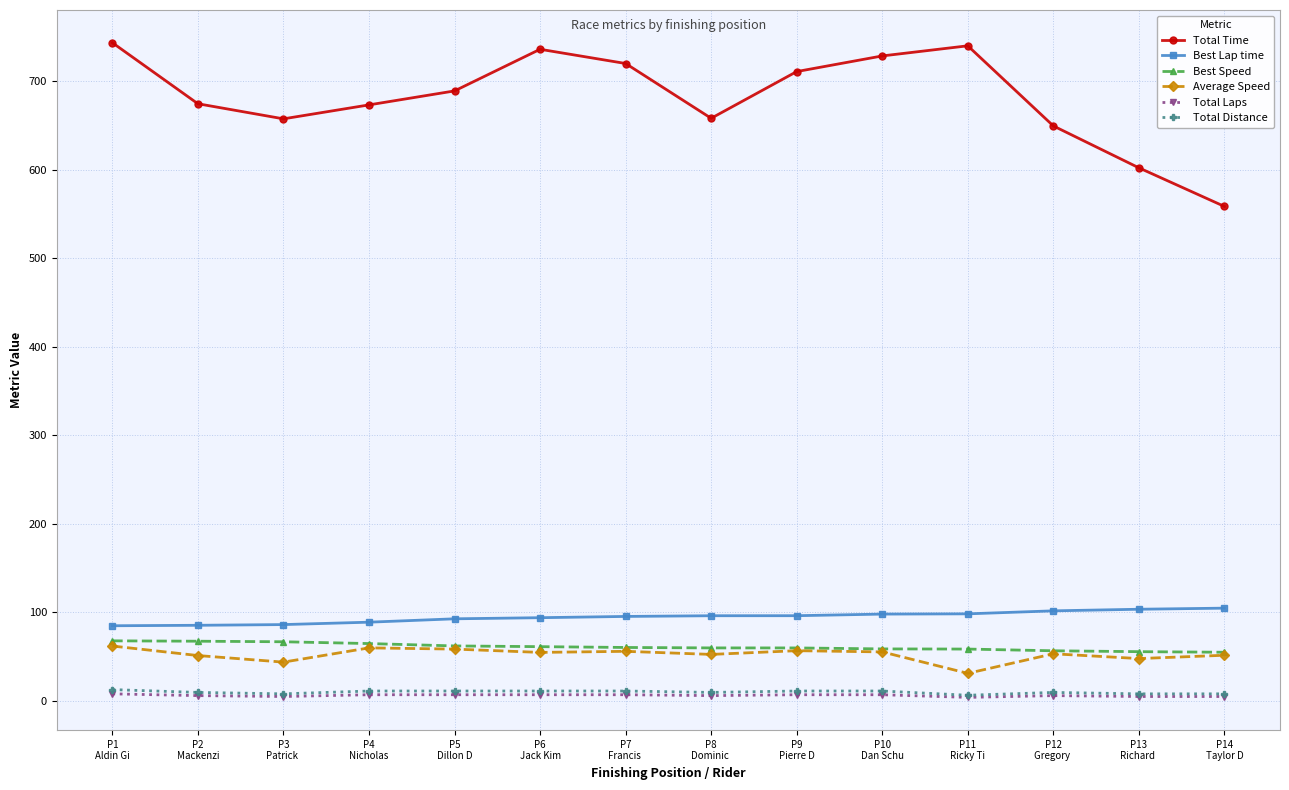

What is the value of the Best Lap time point at the 5th from the left?

92.7